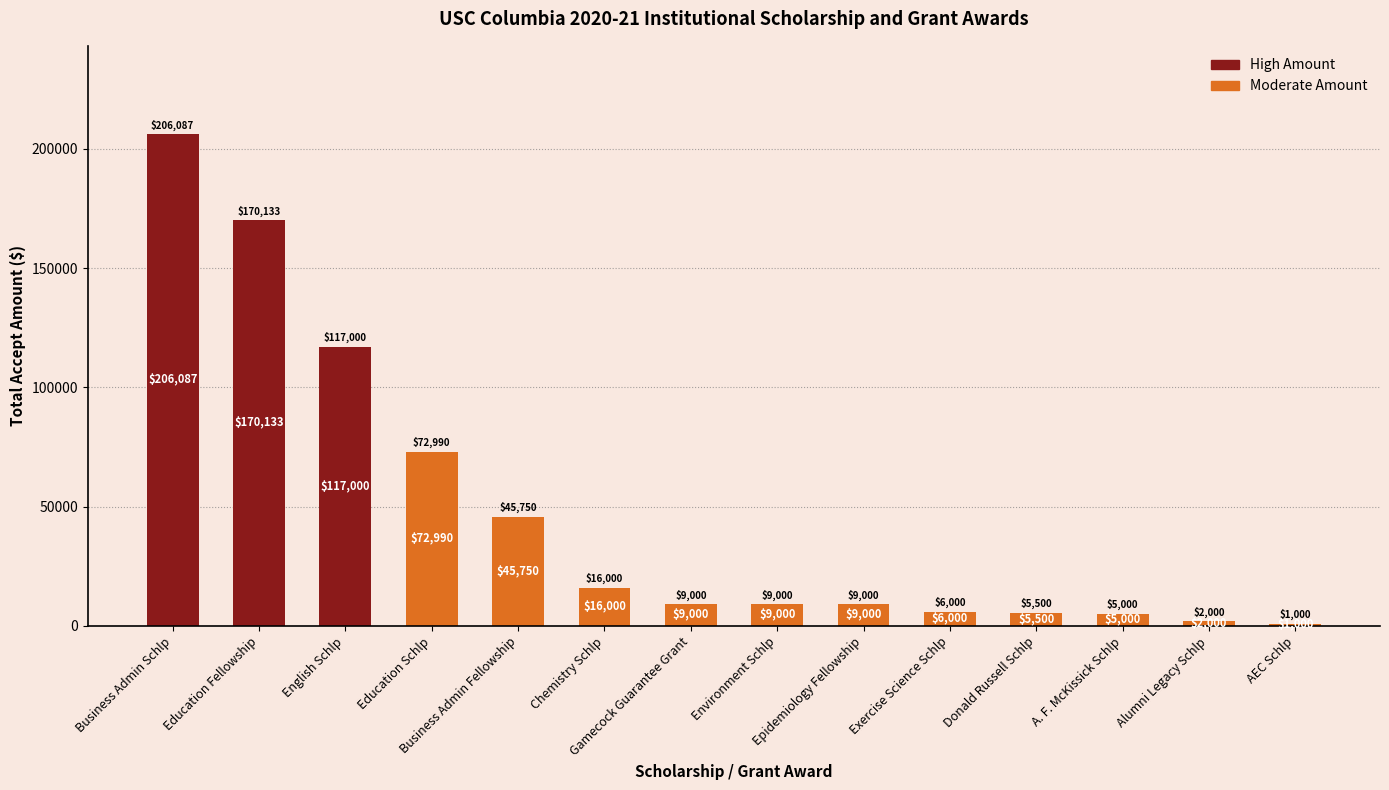

Does the chart contain any negative values?

No